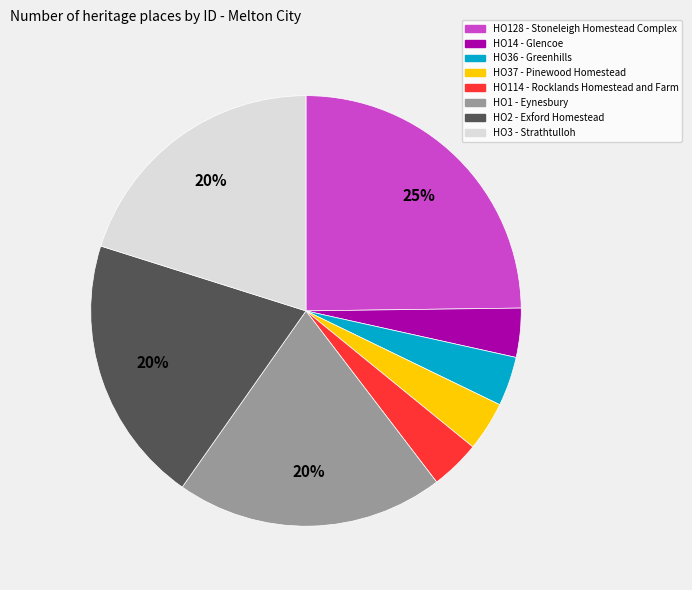

What is the largest slice in the pie chart?

HO128 - Stoneleigh Homestead Complex